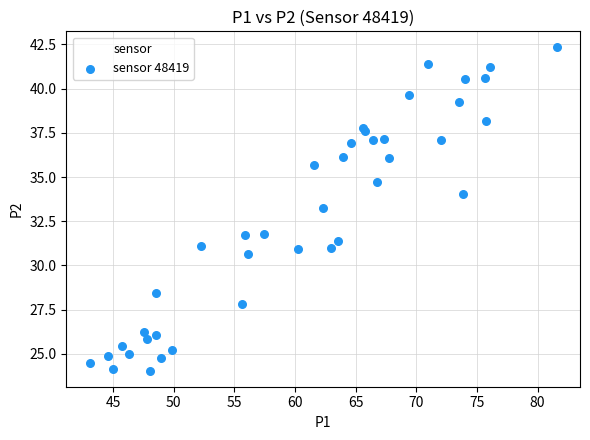

What Y value in the scatter plot is closest to 33?

33.2